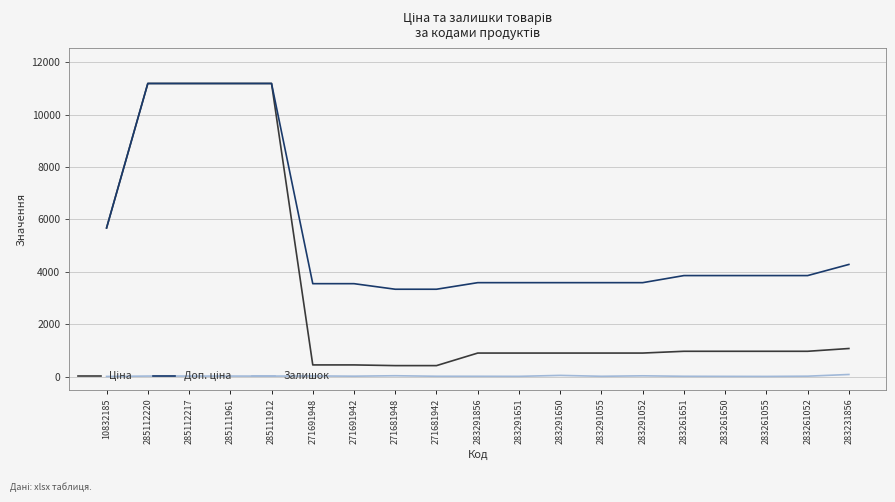

What is the maximum value shown in the chart?

11188.2